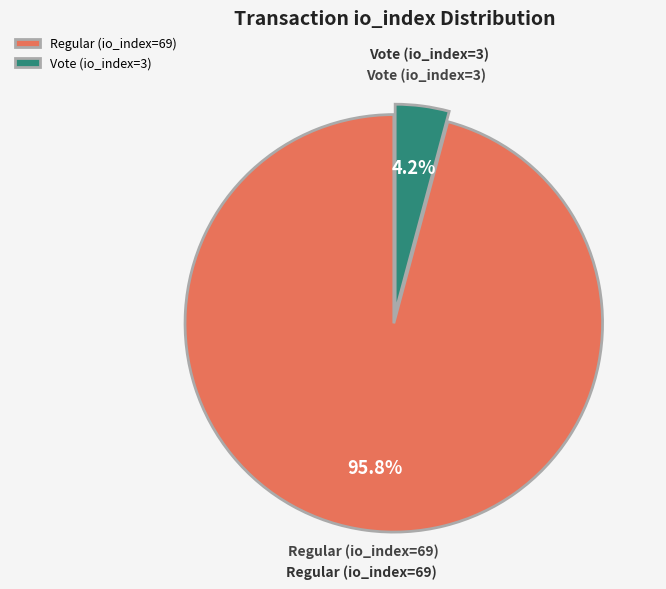

To the nearest percent, what is the combined percentage of Vote (io_index=3) and Regular (io_index=69)?

100%